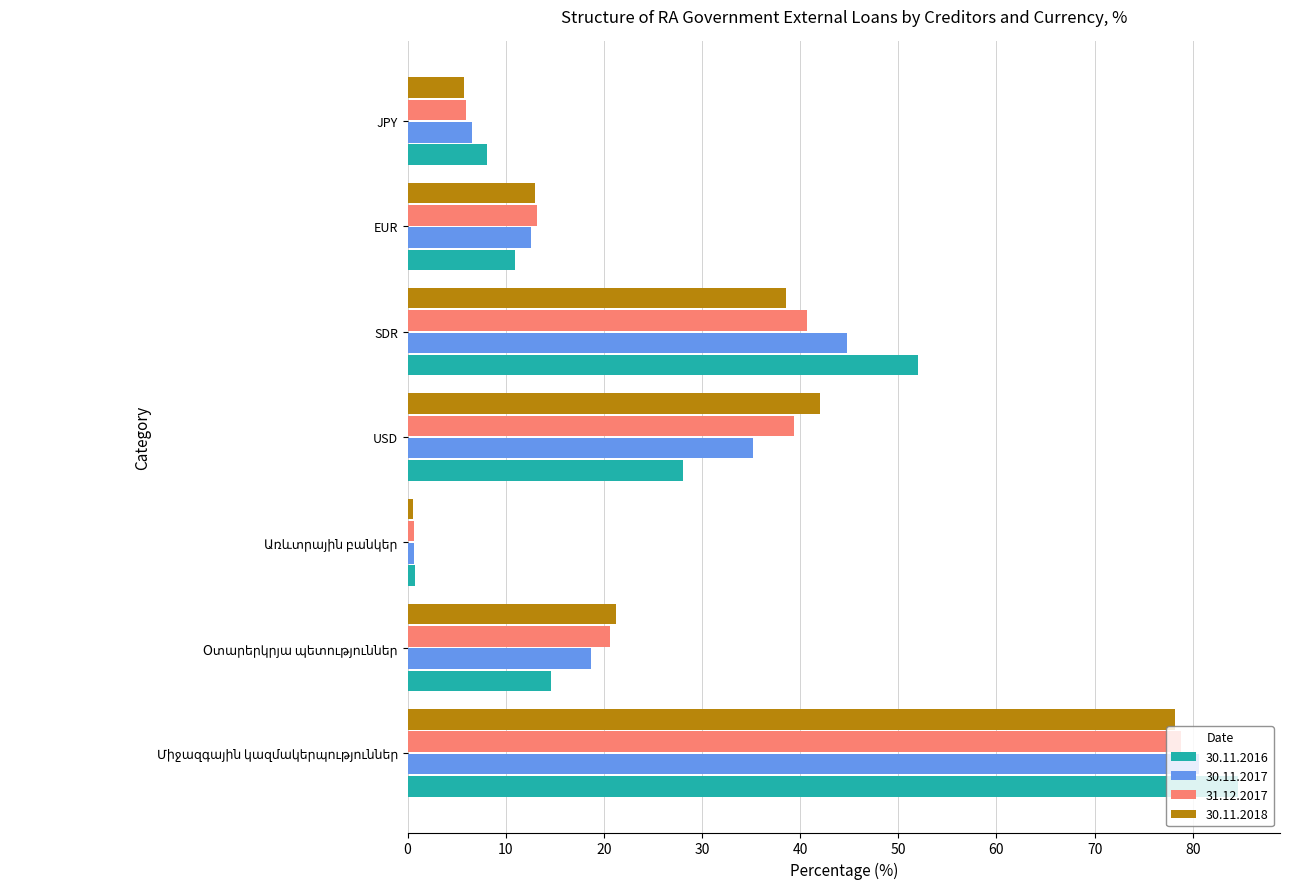

Which series has the largest range (max minus min)?

30.11.2016